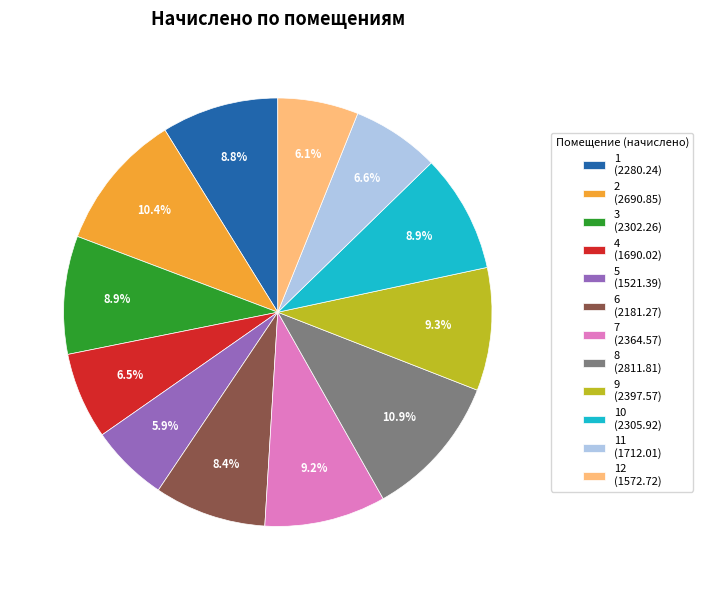

Which has a higher value, 10 (2305.92) or 8 (2811.81)?

8 (2811.81)